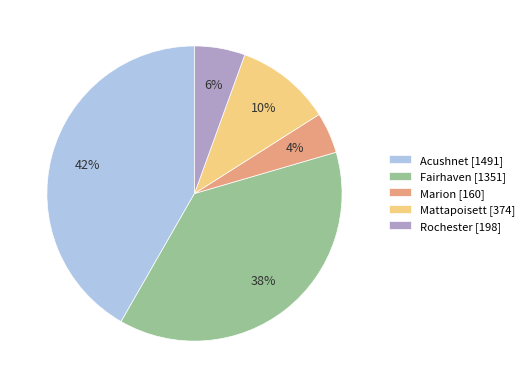

To the nearest percent, what is the combined percentage of Acushnet [1491] and Mattapoisett [374]?

52%